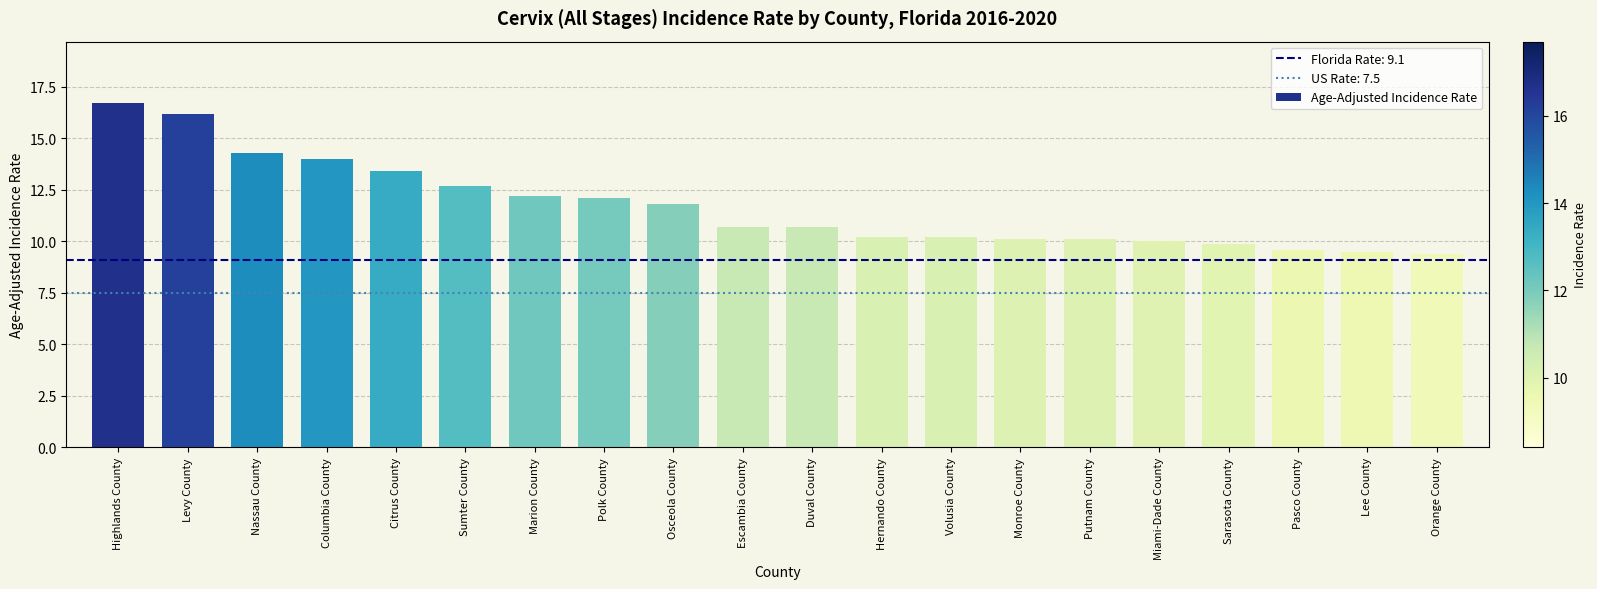

Reading right to left, what are all the values shown in this chart?

9.4	9.5	9.6	9.9	10.0	10.1	10.1	10.2	10.2	10.7	10.7	11.8	12.1	12.2	12.7	13.4	14.0	14.3	16.2	16.7